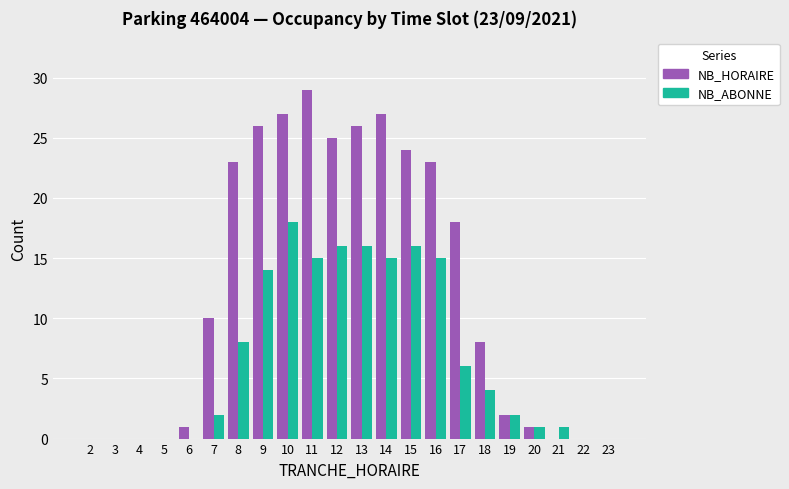

How many data points does each series have?

22